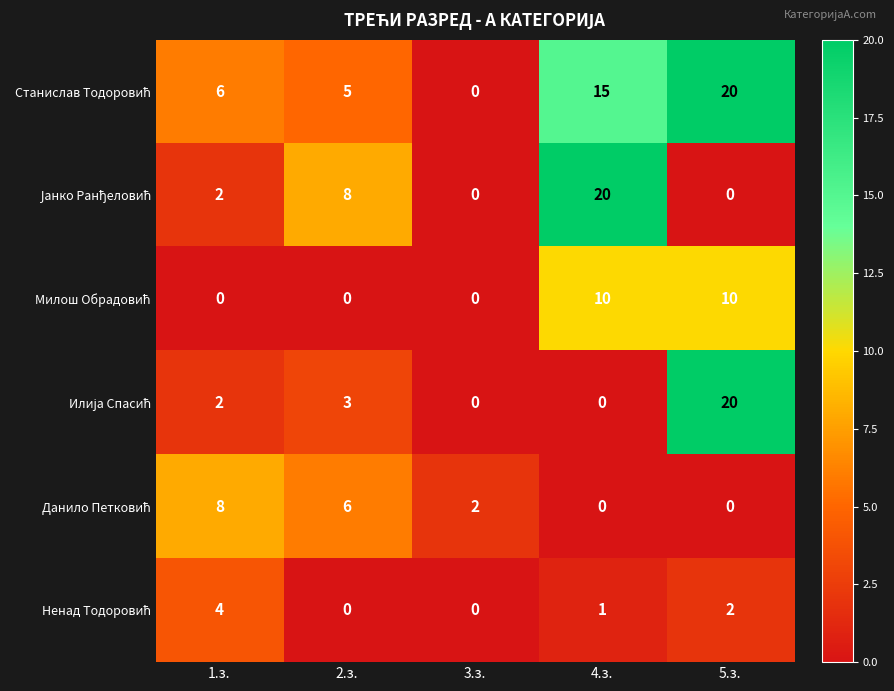

What is the spread (max minus min) of values at 4.з.?

20